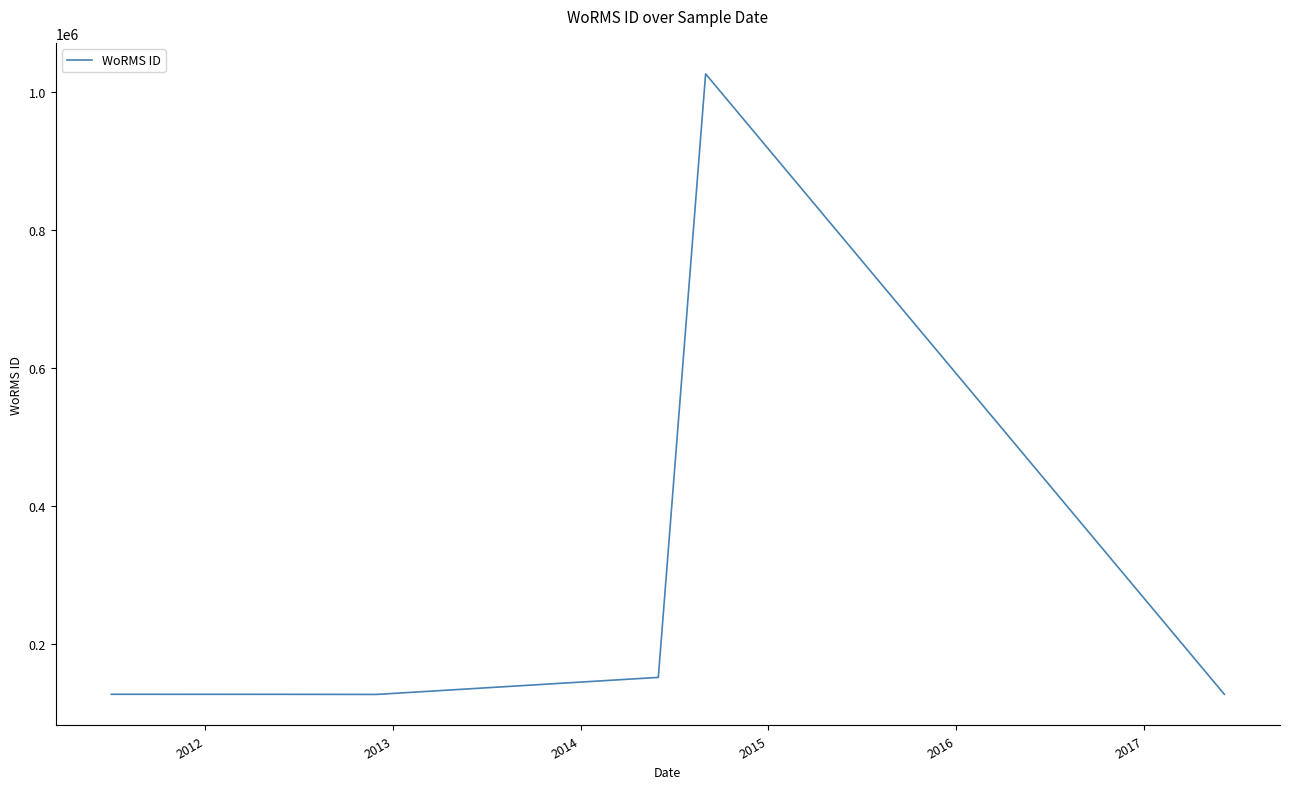

What is the sum of all values?

1685920